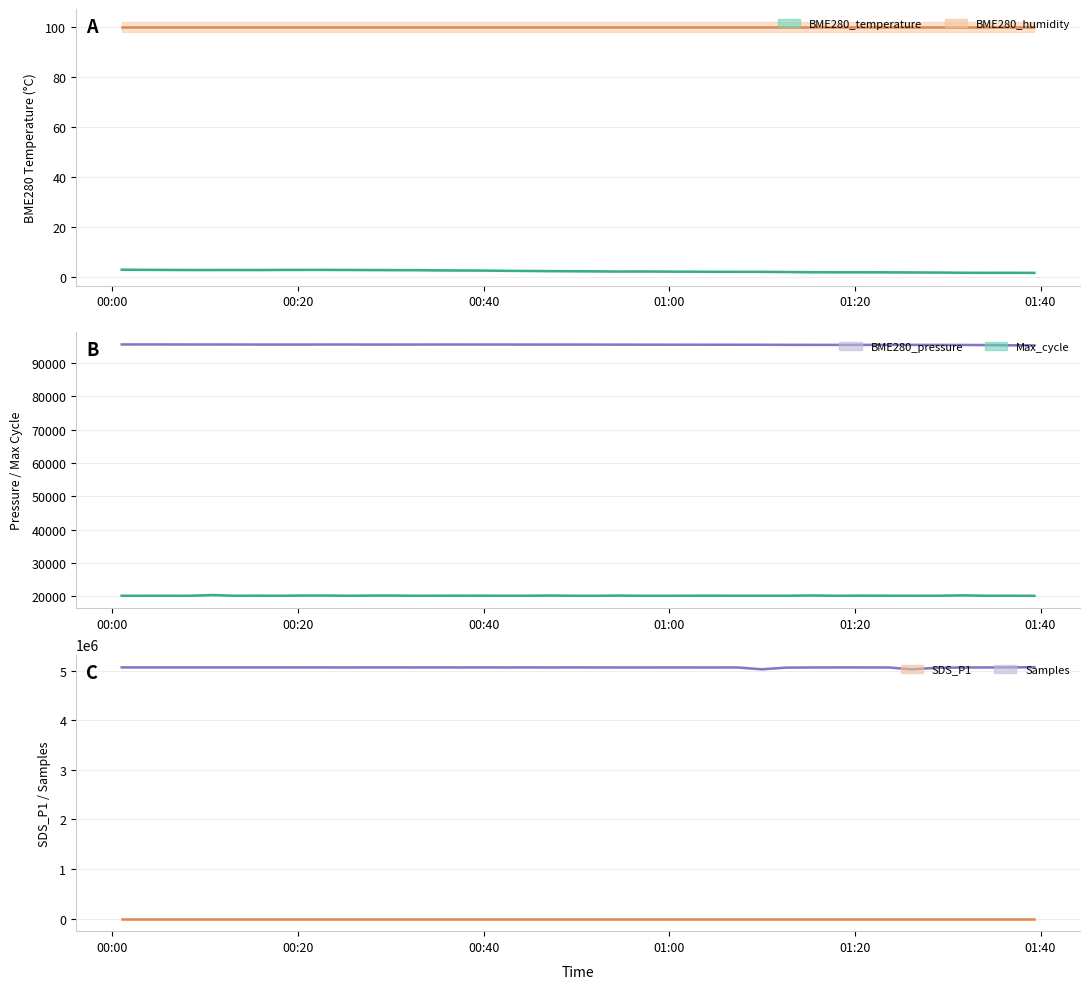

At which label does Samples first exceed 5063916?

00:00